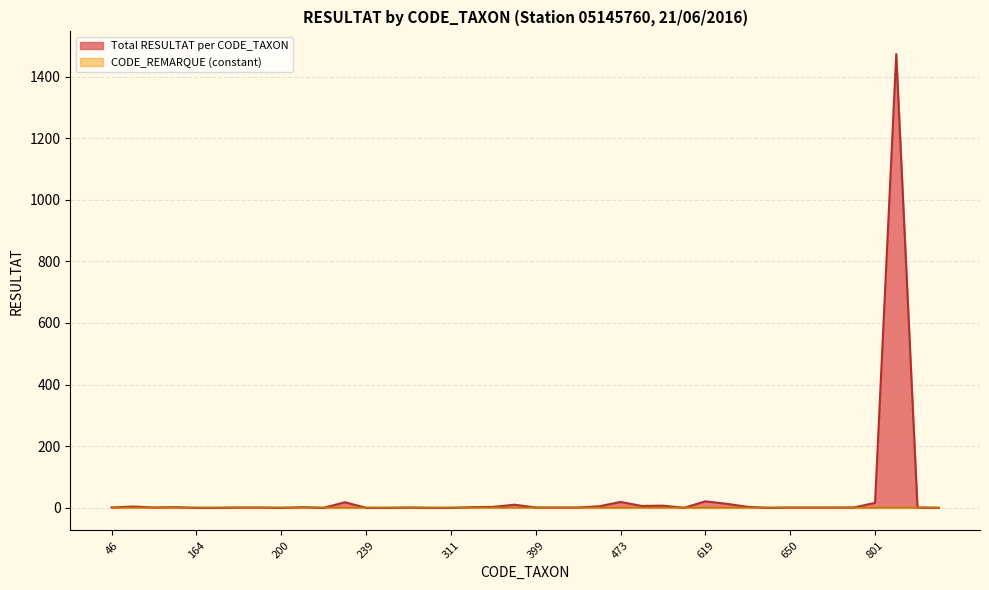

Reading left to right, transcribe all the data shown in this chart.

1	4	1	2	0	0	1	1	0	2	0	18	0	0	1	0	0	2	3	10	1	1	1	5	19	6	7	0	21	13	3	0	1	1	1	1	16	1473	1	0